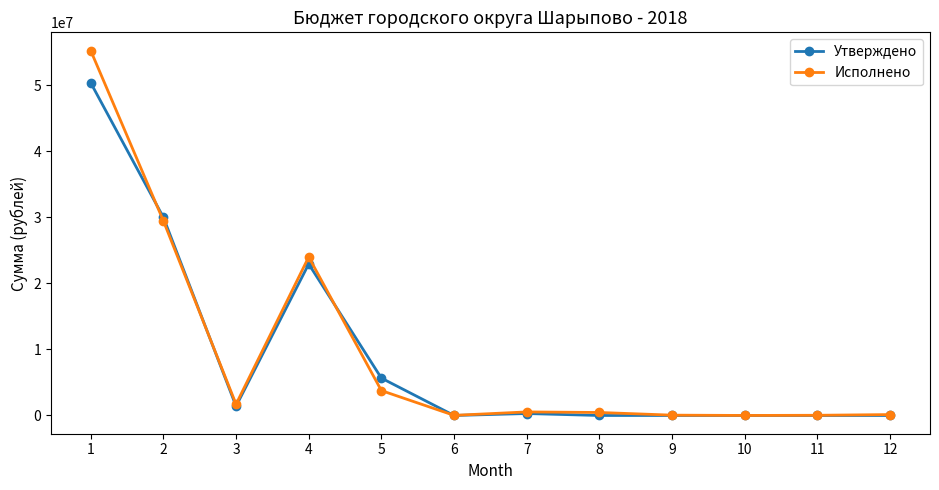

The value of Утверждено at 8 is 22391369.8. True or false?

False